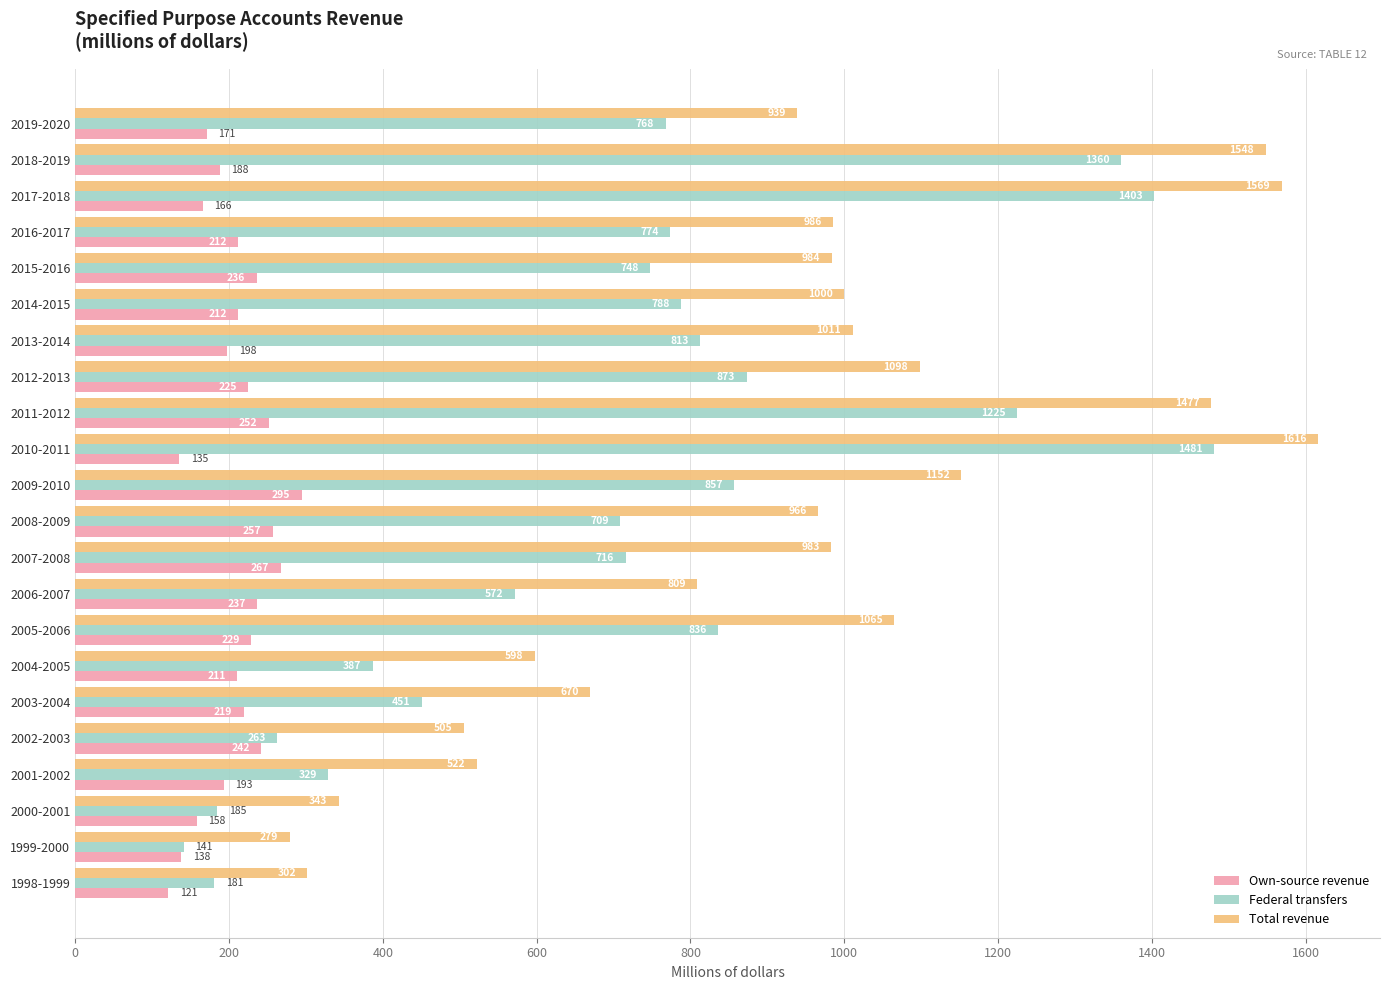

What is the total value across all series at 2001-2002?

1044